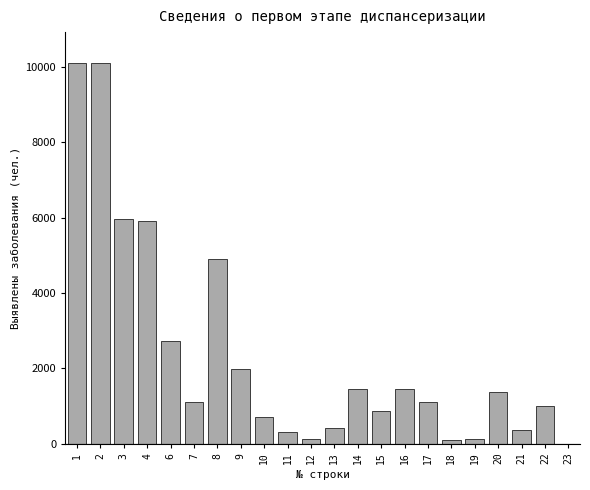

The value at 2 is 10117. True or false?

True